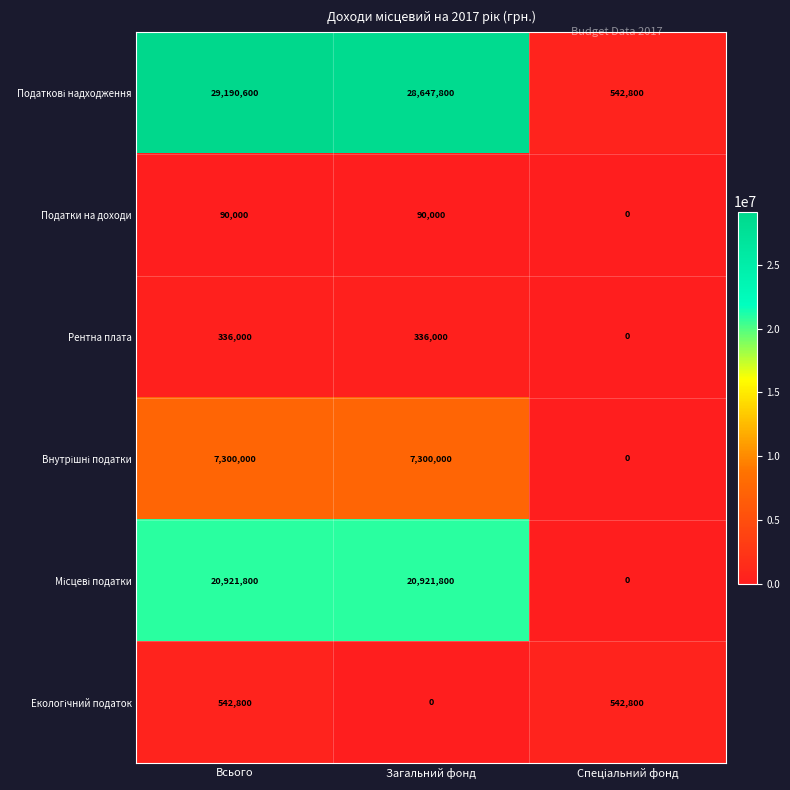

What is the highest value of the Податки на доходи series?

90000